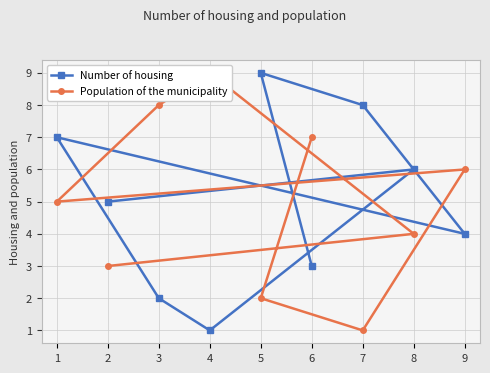

True or false: Number of housing has a value of 5 at 2.

True